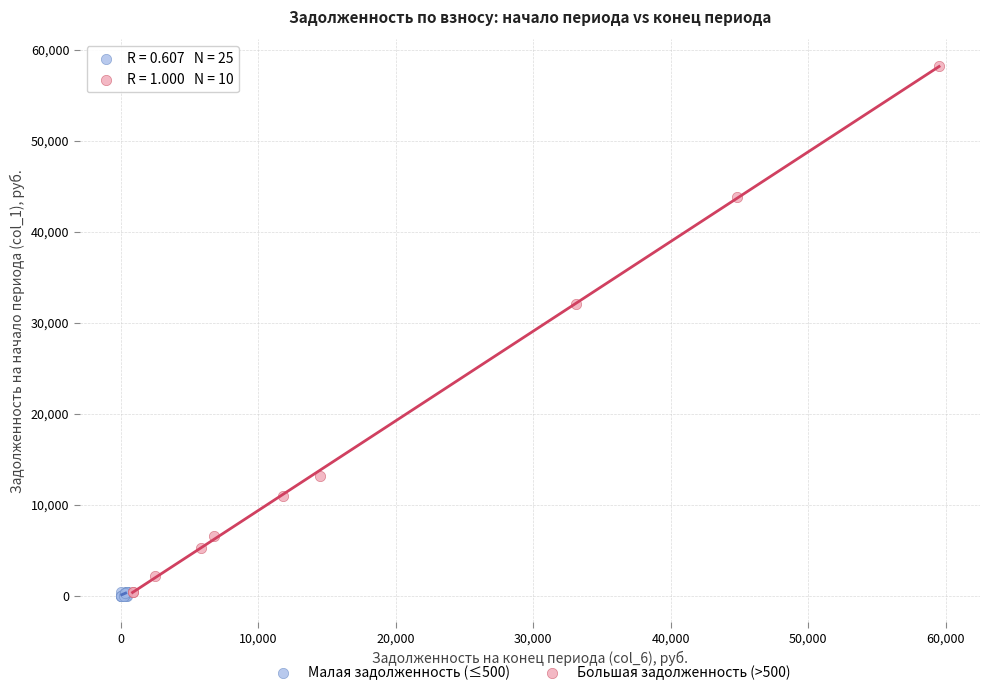

Which series reaches the maximum Y coordinate?

Большая задолженность (>500)